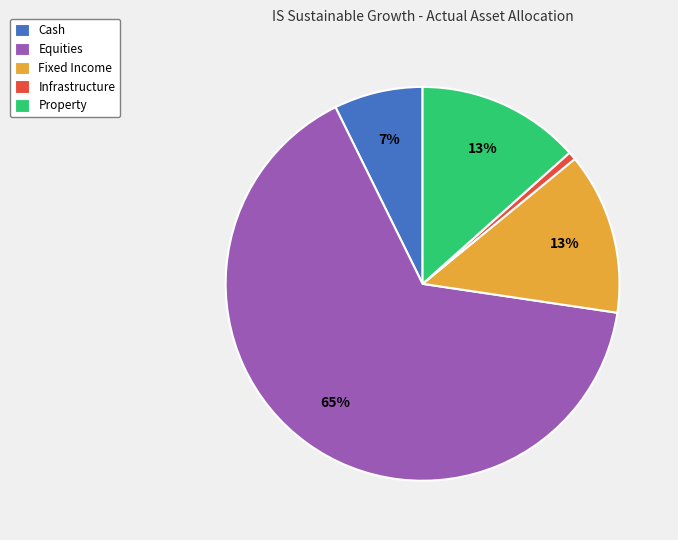

The Fixed Income slice represents 13% of the pie. True or false?

True